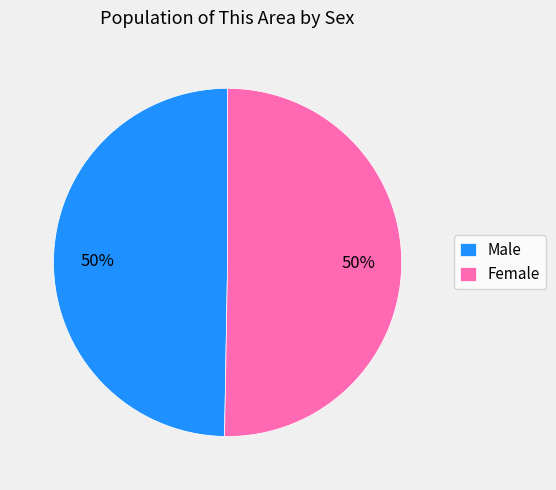

Approximately how many times larger is the value at Male compared to Female?

1.0